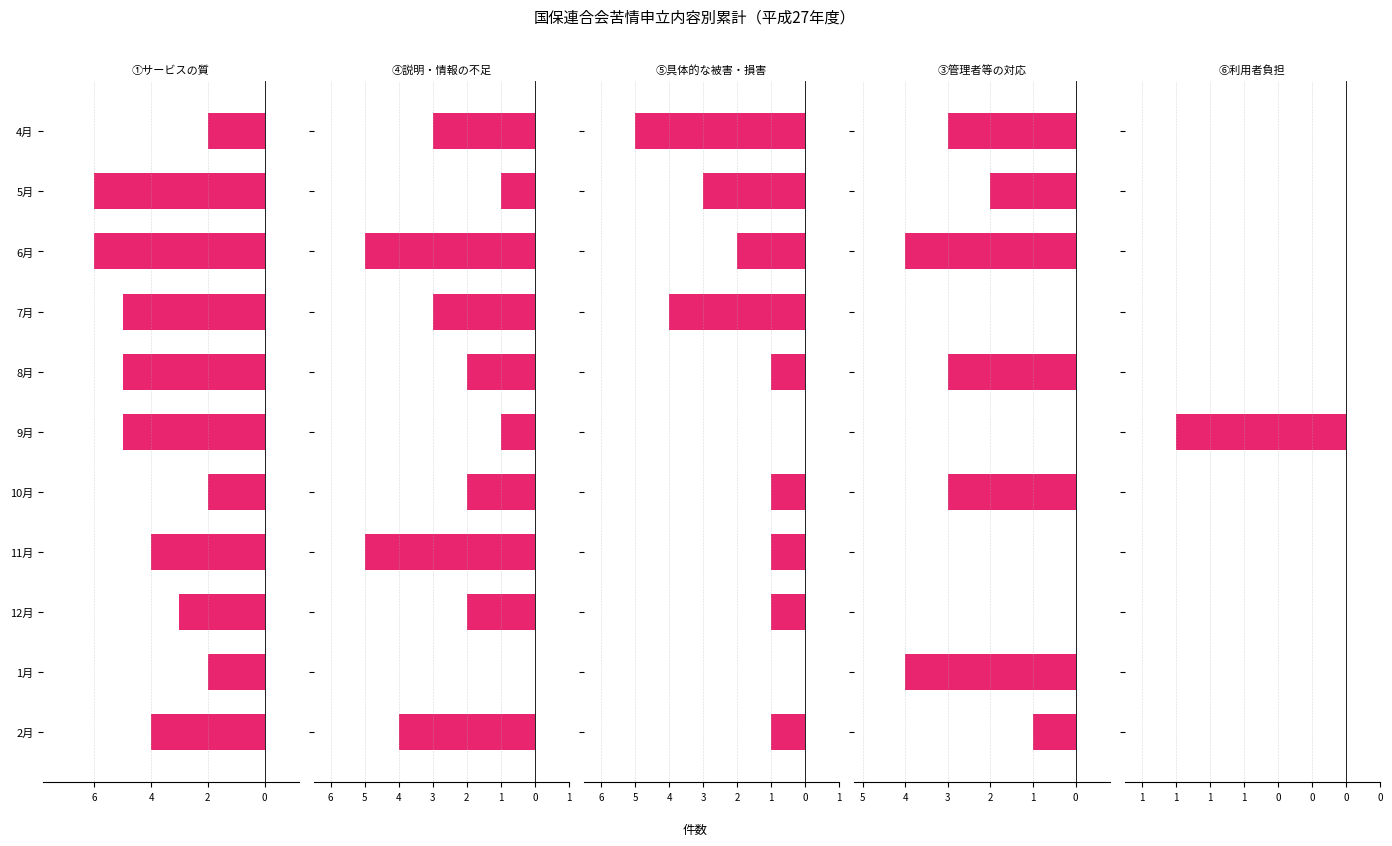

Between 10月 and 1月, which is larger?

10月